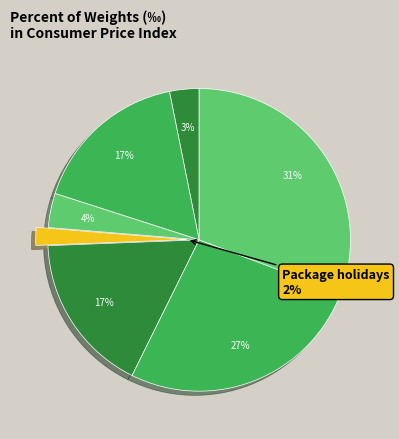

How many segments does this pie chart have?

7